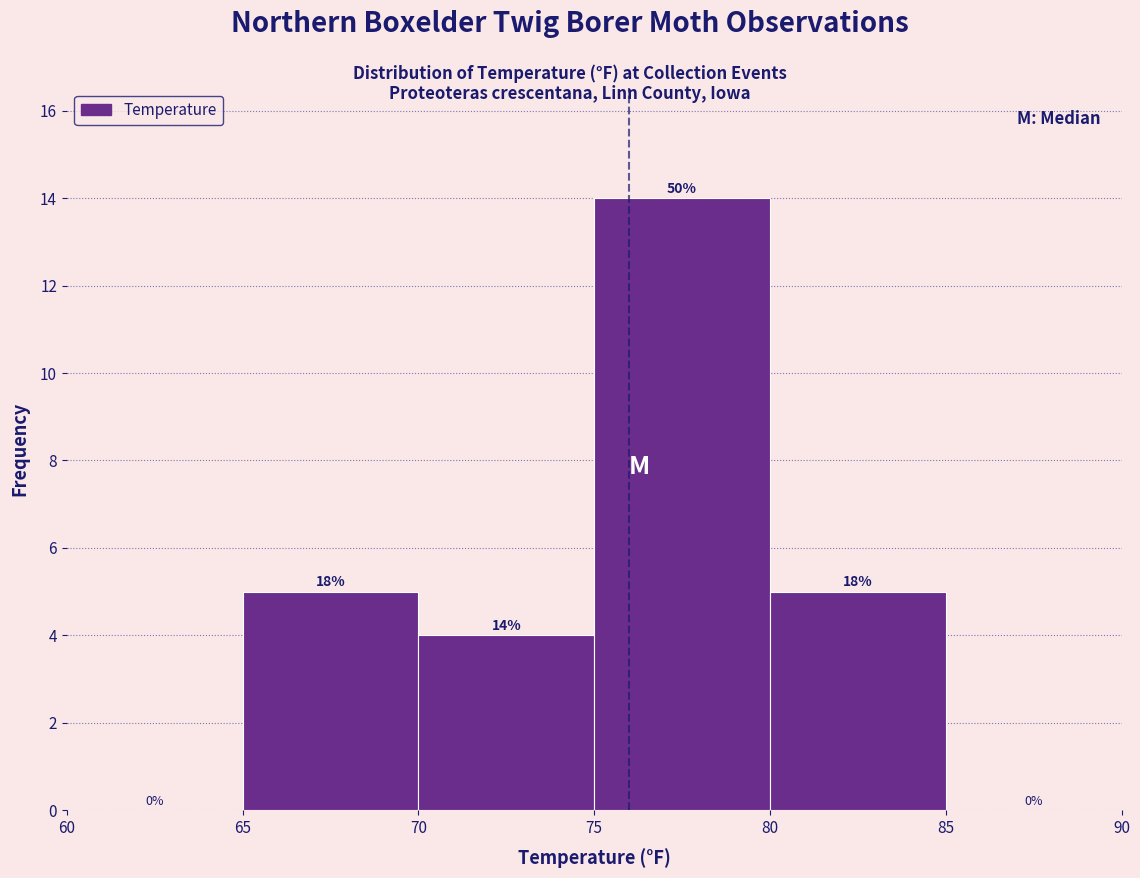

Which range on the x-axis has the tallest bar?

75 to 80